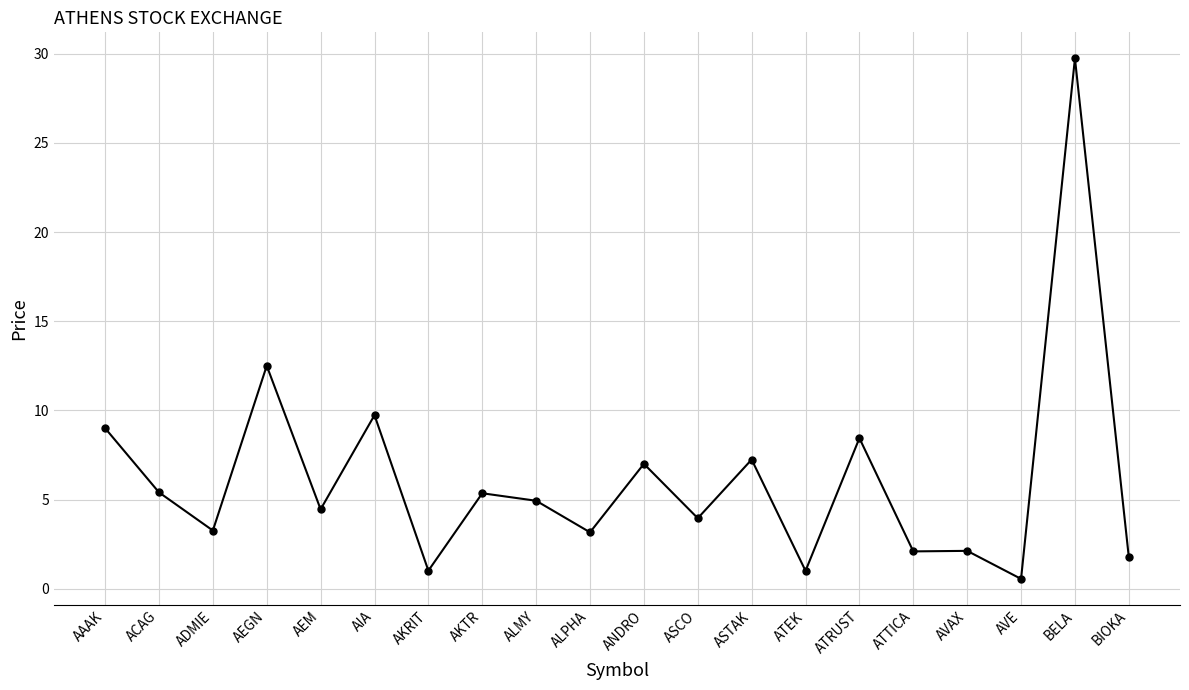

Approximately how many times larger is the value at AKTR compared to AKRIT?

5.3